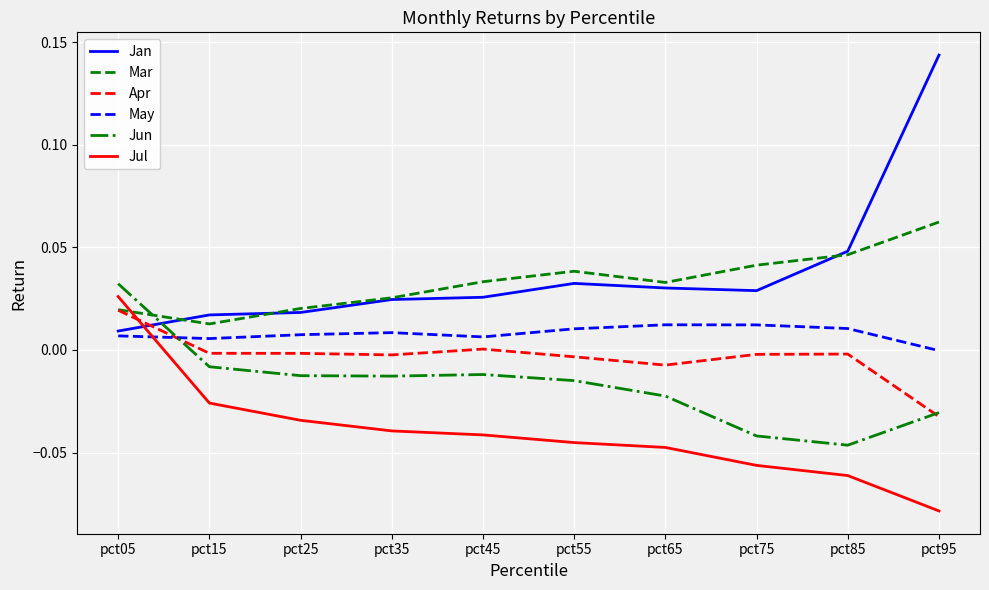

Is it true that Mar equals 0.0 at pct45?

True